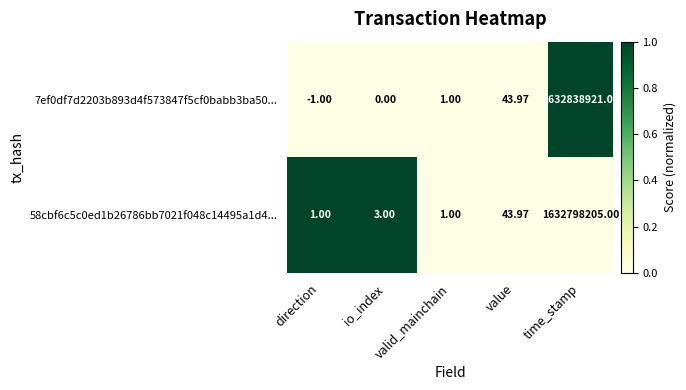

Where is 58cbf6c5c0ed1b26786bb7021f048c14495a1d4... nearest to the value 816399103?

value